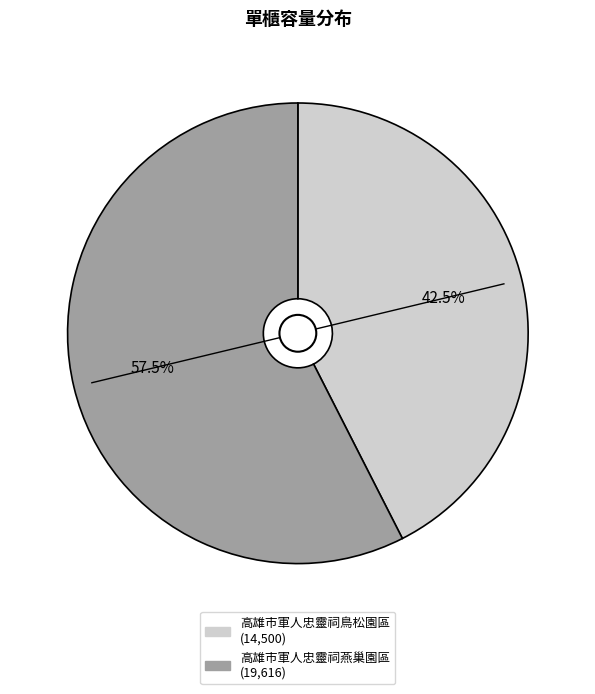

Which category has the smallest portion of the pie?

高雄市軍人忠靈祠鳥松園區